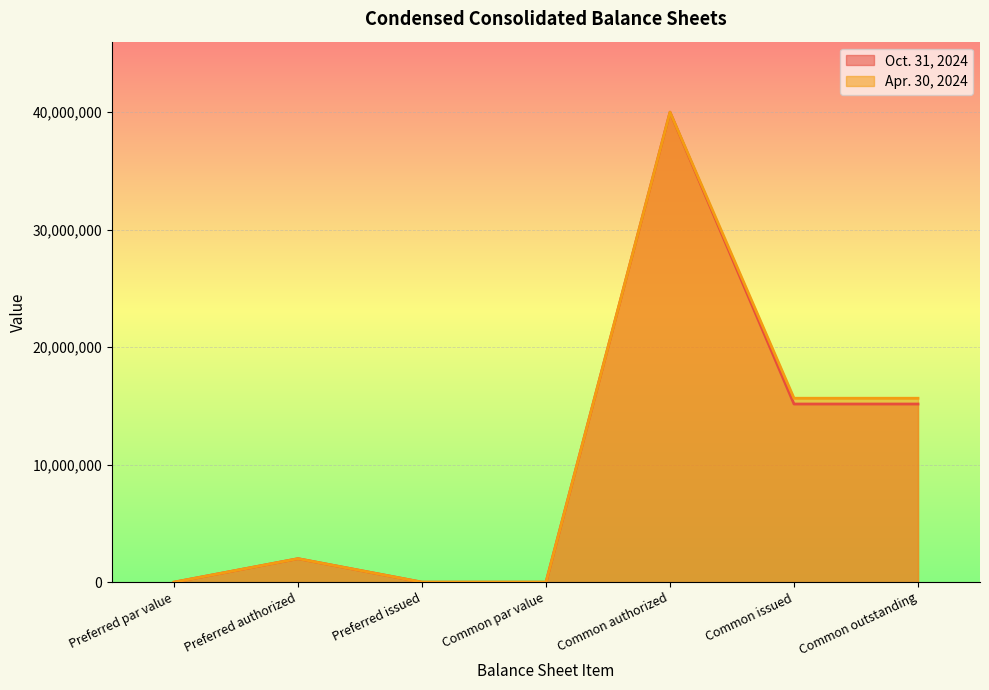

How many categories are shown in the chart?

7